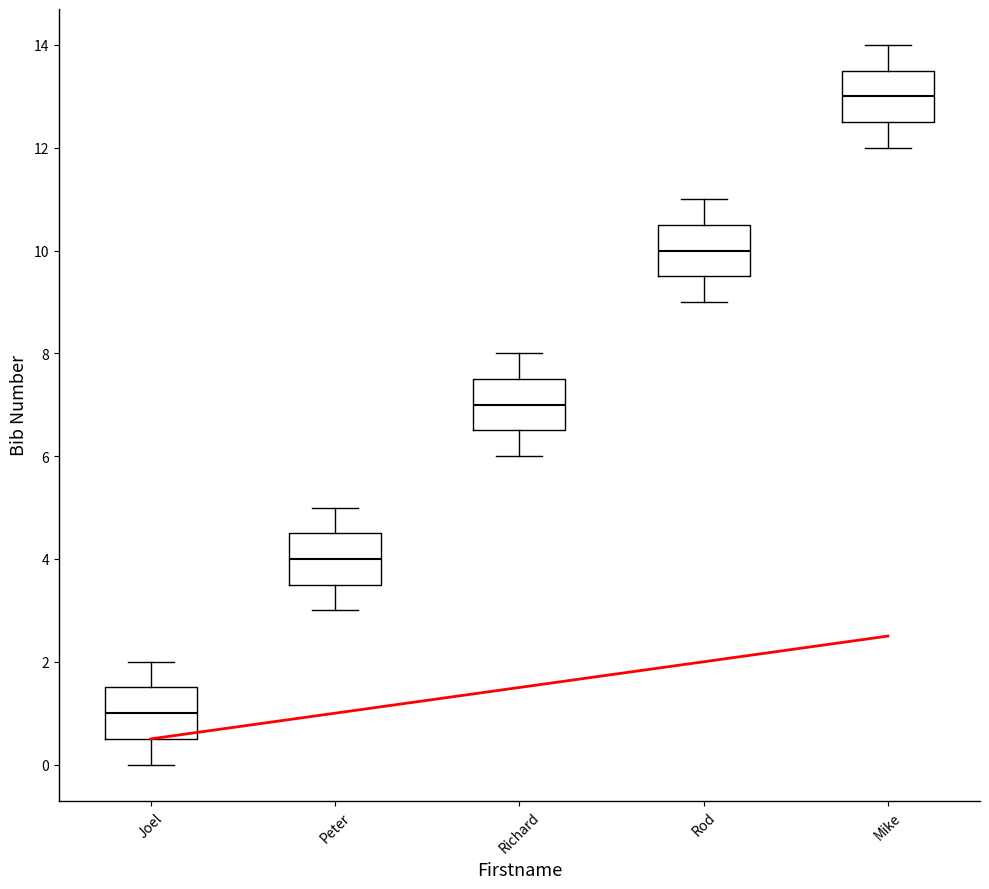

Reading left to right, read every box against the y-axis: the position of its median line, the range the box covers, and the ends of its whiskers. The values are not printed on the chart, so give them approximately, as read against the axis.

Joel: median 1.0, box 0.6 to 1.6, whiskers 0.0 to 2.0
Peter: median 4.0, box 3.6 to 4.6, whiskers 3.0 to 5.0
Richard: median 7.0, box 6.6 to 7.6, whiskers 6.0 to 8.0
Rod: median 10.0, box 9.6 to 10.6, whiskers 9.0 to 11.0
Mike: median 13.0, box 12.6 to 13.6, whiskers 12.0 to 14.0